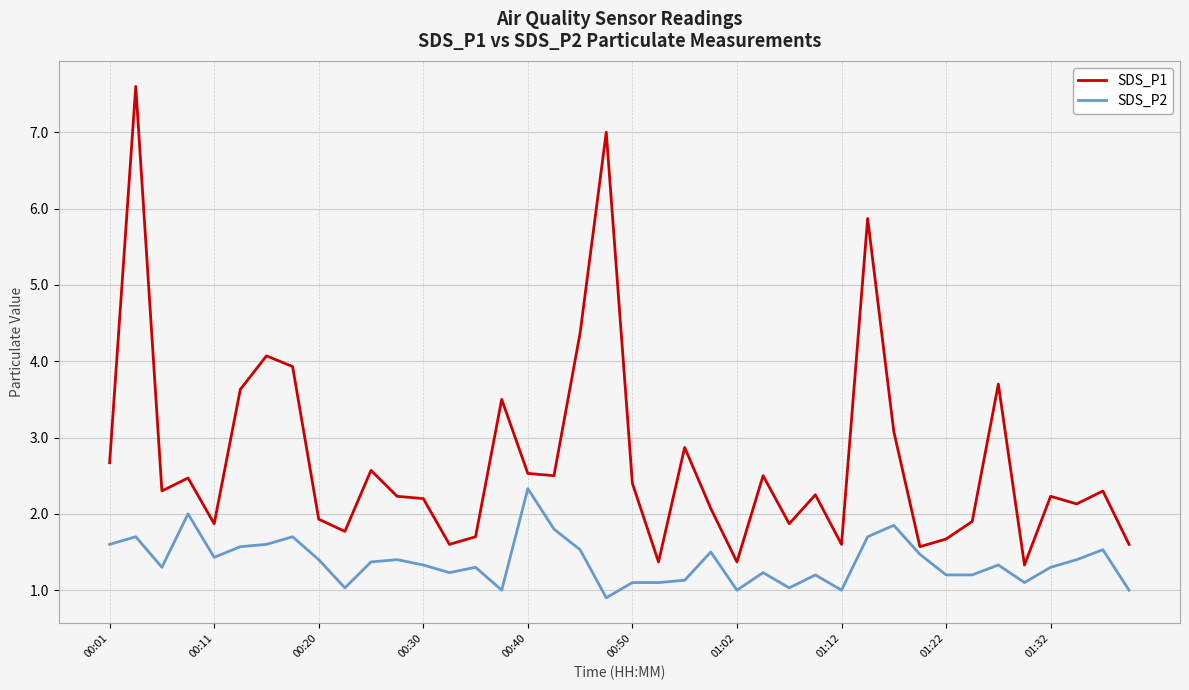

What is the average value of the SDS_P1 series?

2.7